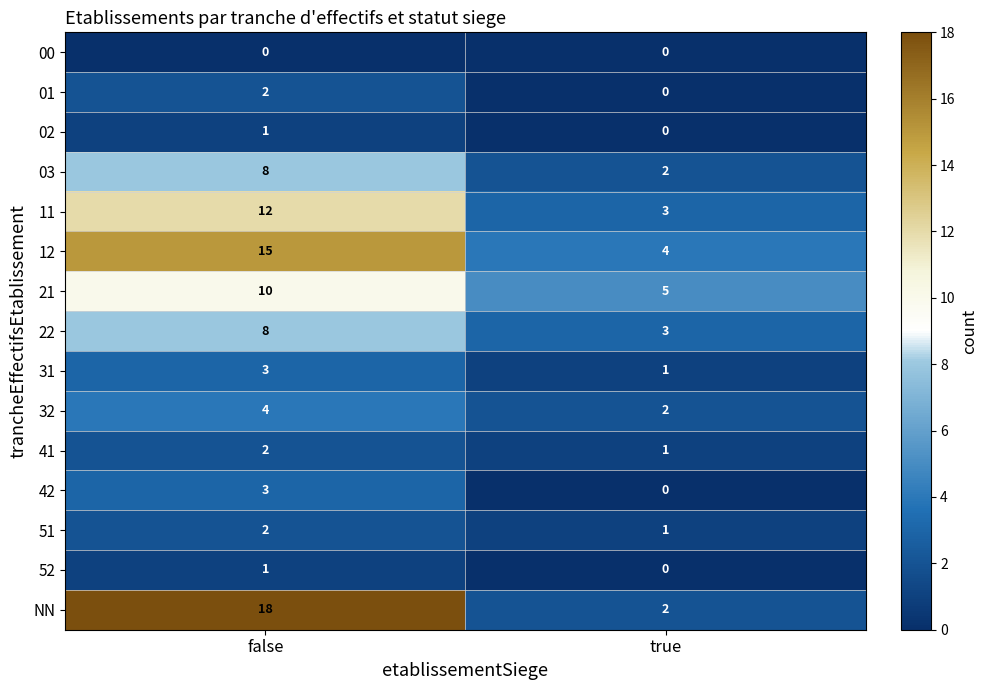

Between false and true, which series saw the biggest shift?

NN